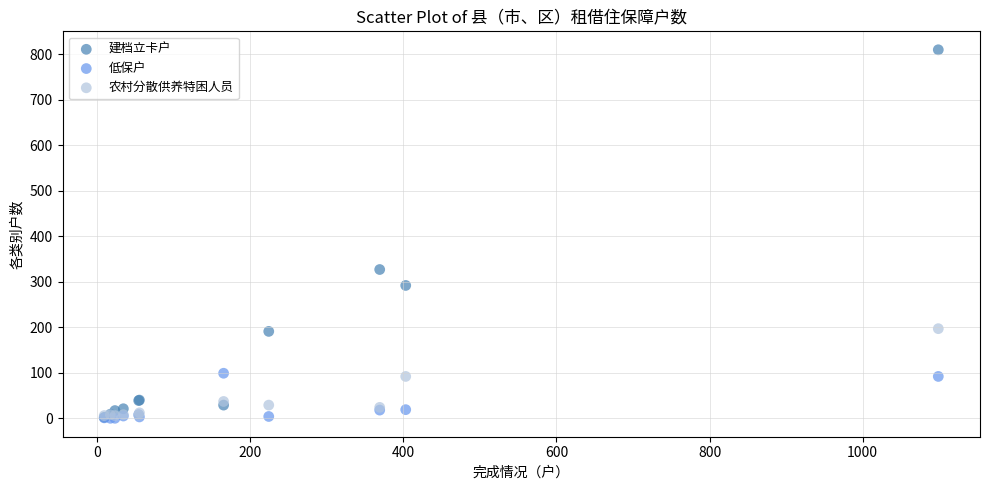

Which series contains the highest Y value?

建档立卡户